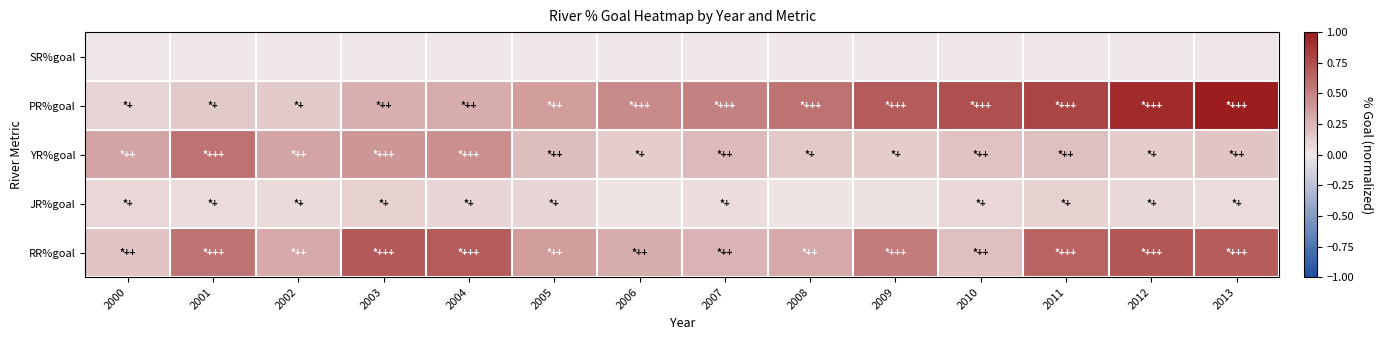

Which category has the highest value across all series?

2013